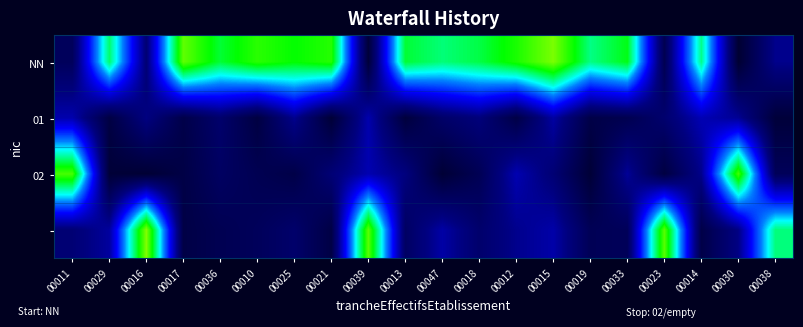

How many distinct data groups are displayed?

4